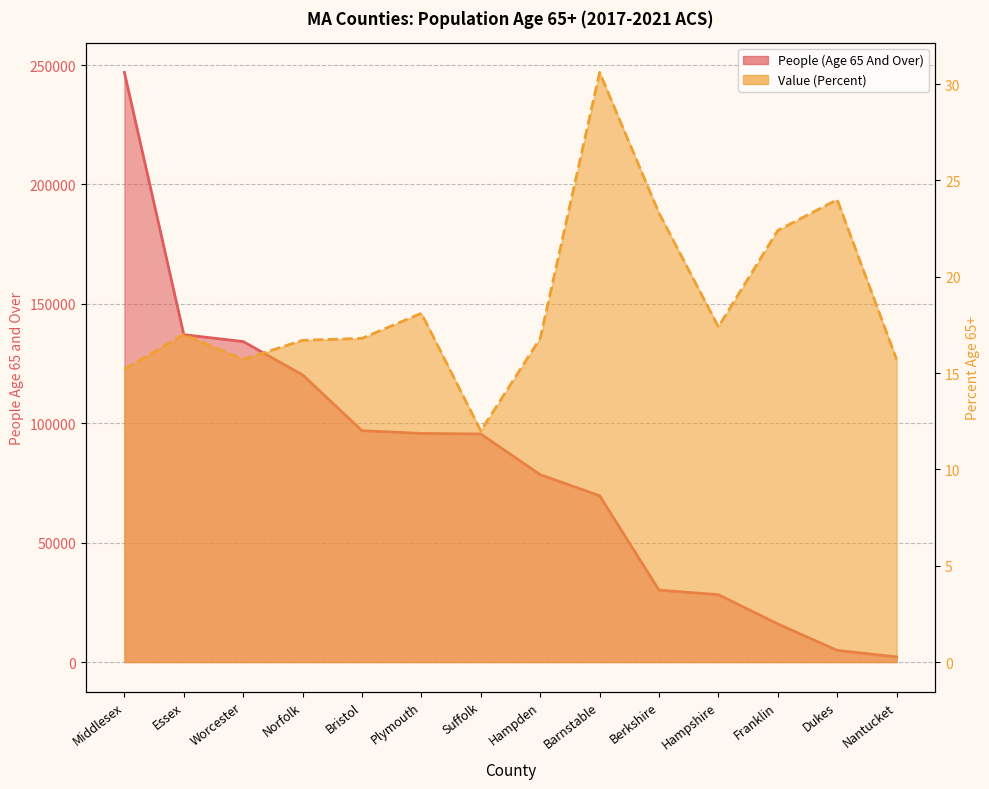

What is the sum of all People (Age 65 And Over) values?

1156031.0